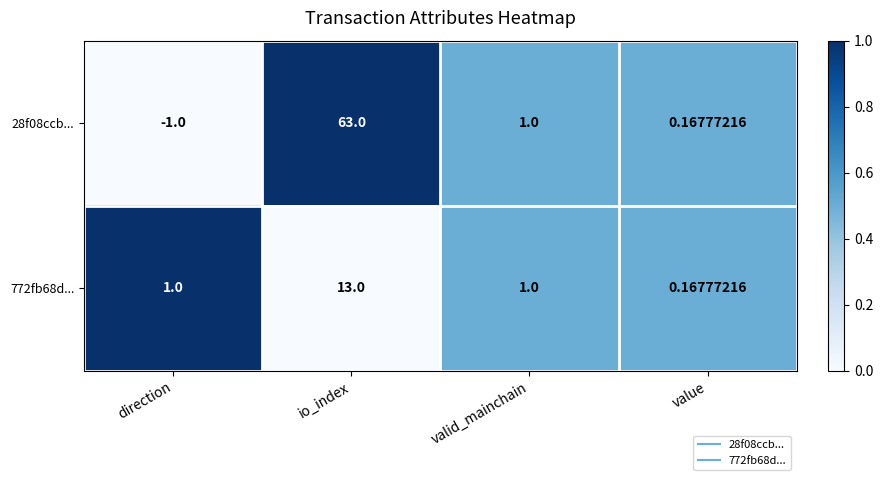

At how many categories does at least one series exceed 0?

4